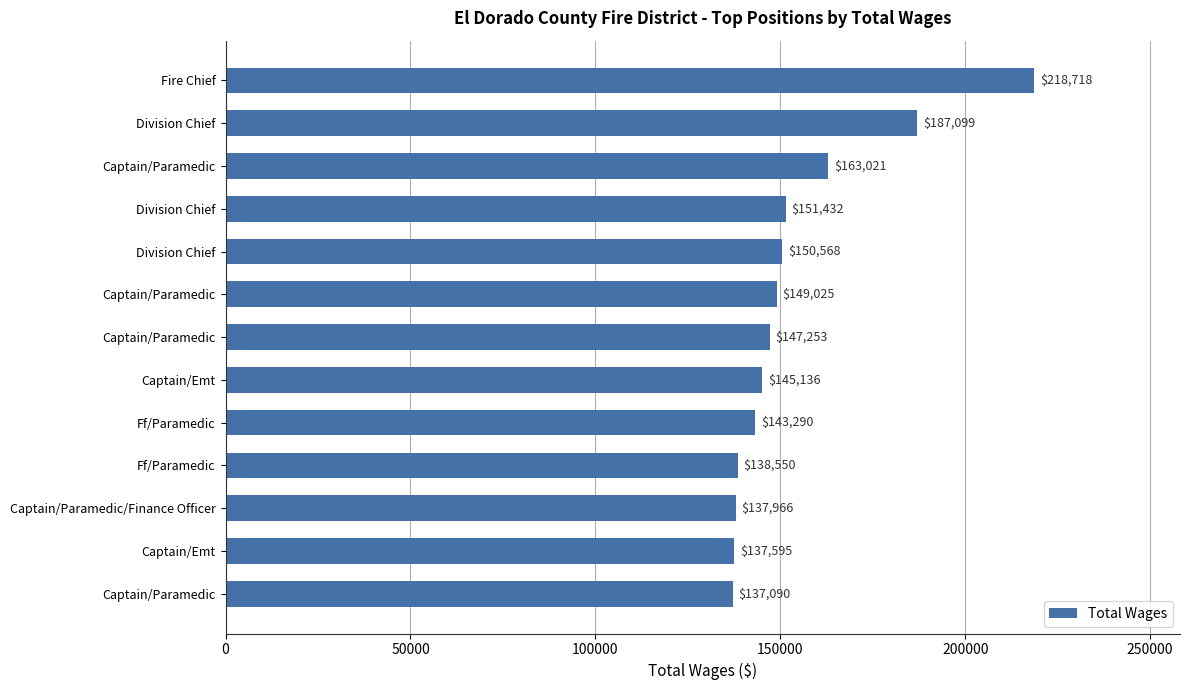

Are the bars horizontal?

Yes